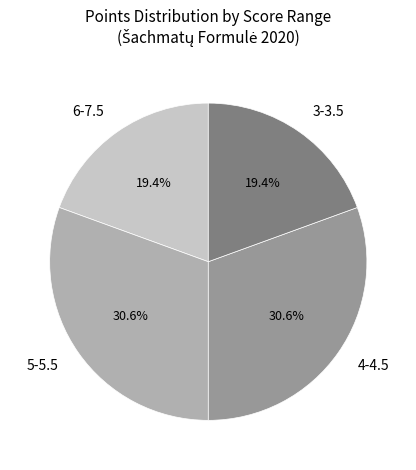

How many slices are in this pie chart?

4